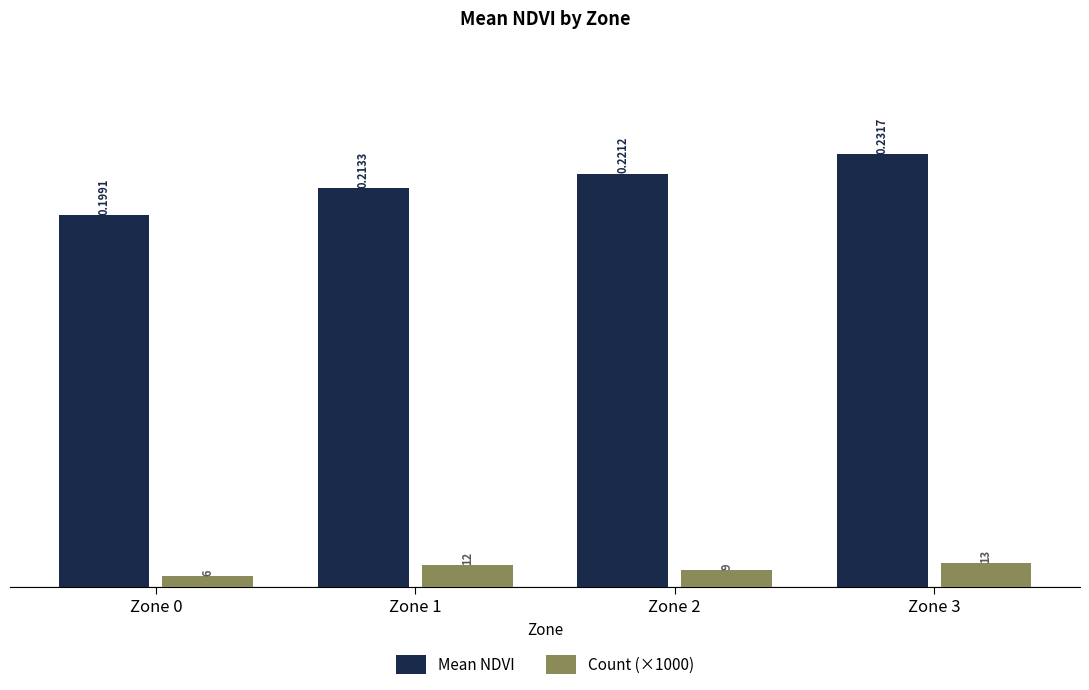

What are all the series names shown in the legend?

Mean NDVI, Count (×1000)